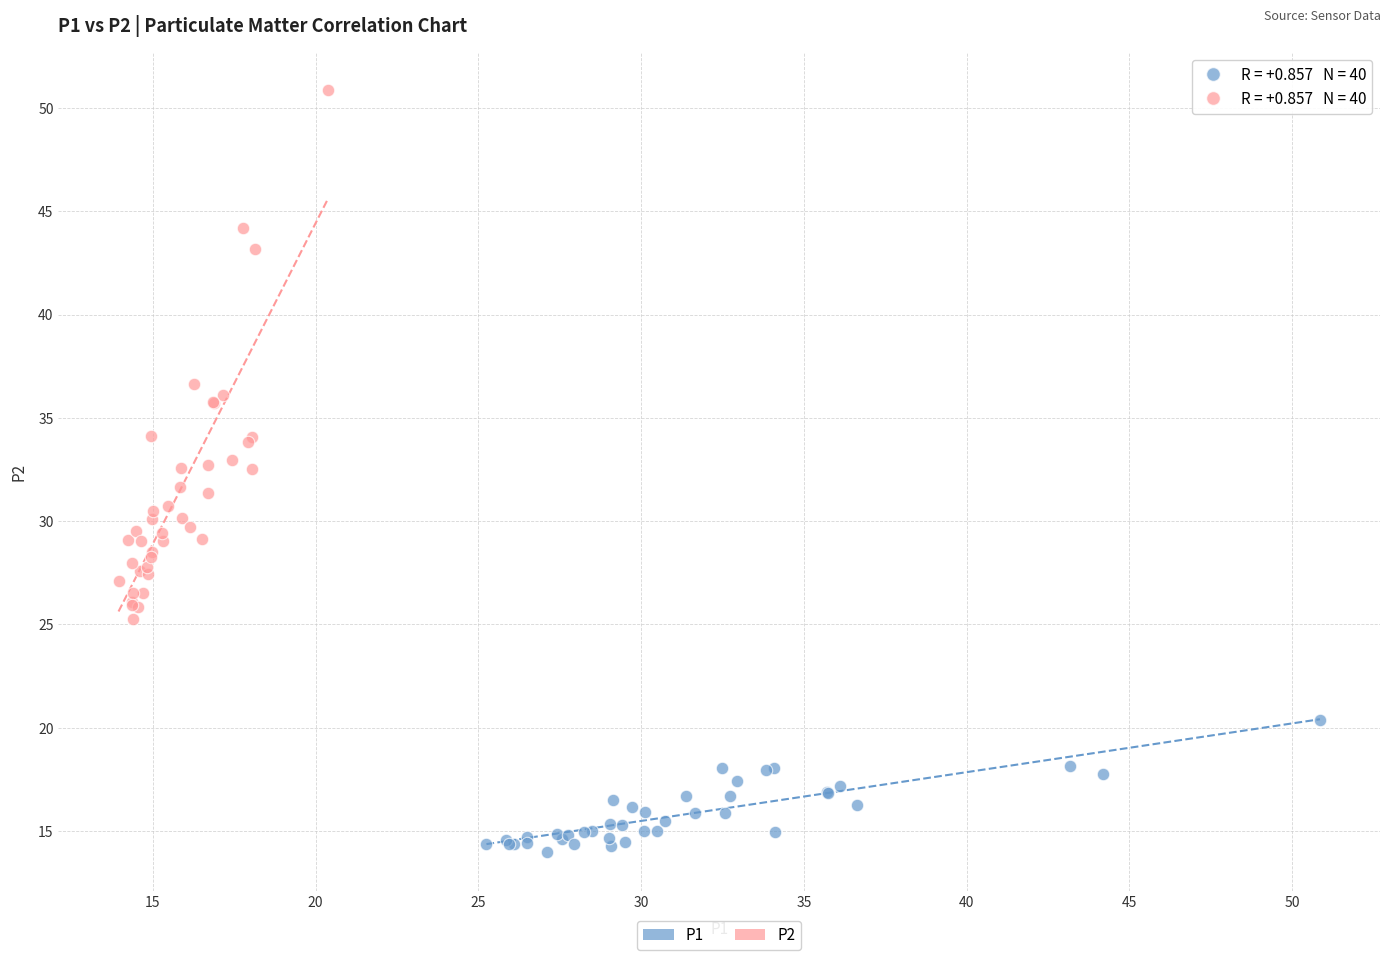

Which series reaches the maximum Y coordinate?

P2